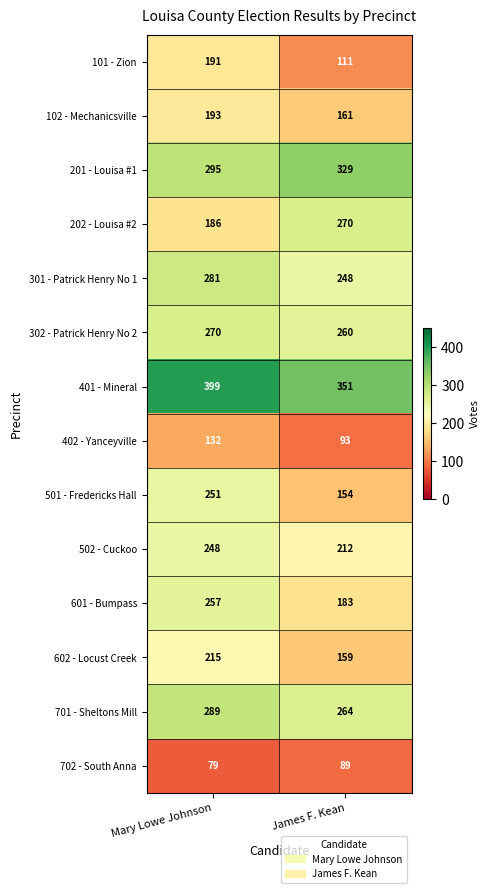

Which series changed the most between Mary Lowe Johnson and James F. Kean?

501 - Fredericks Hall